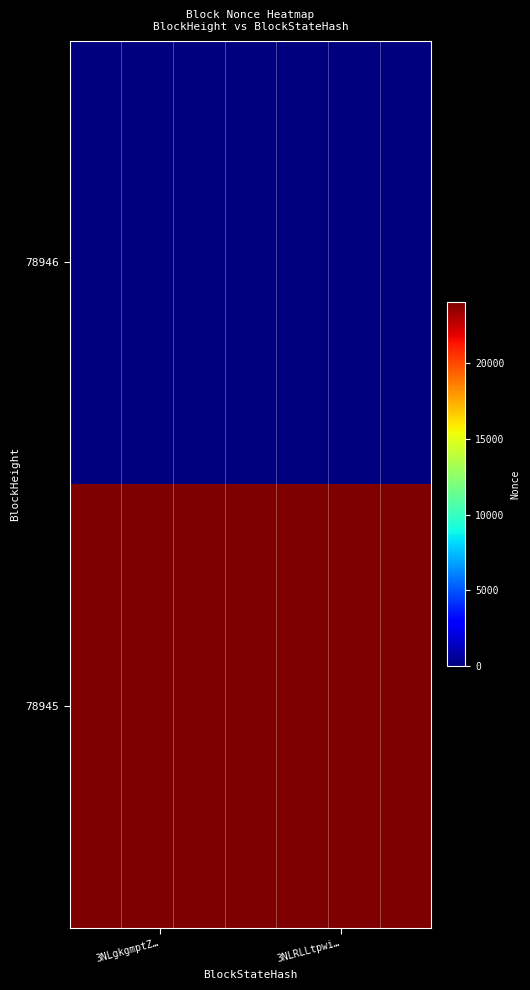

Which series has the largest total across all categories?

78945